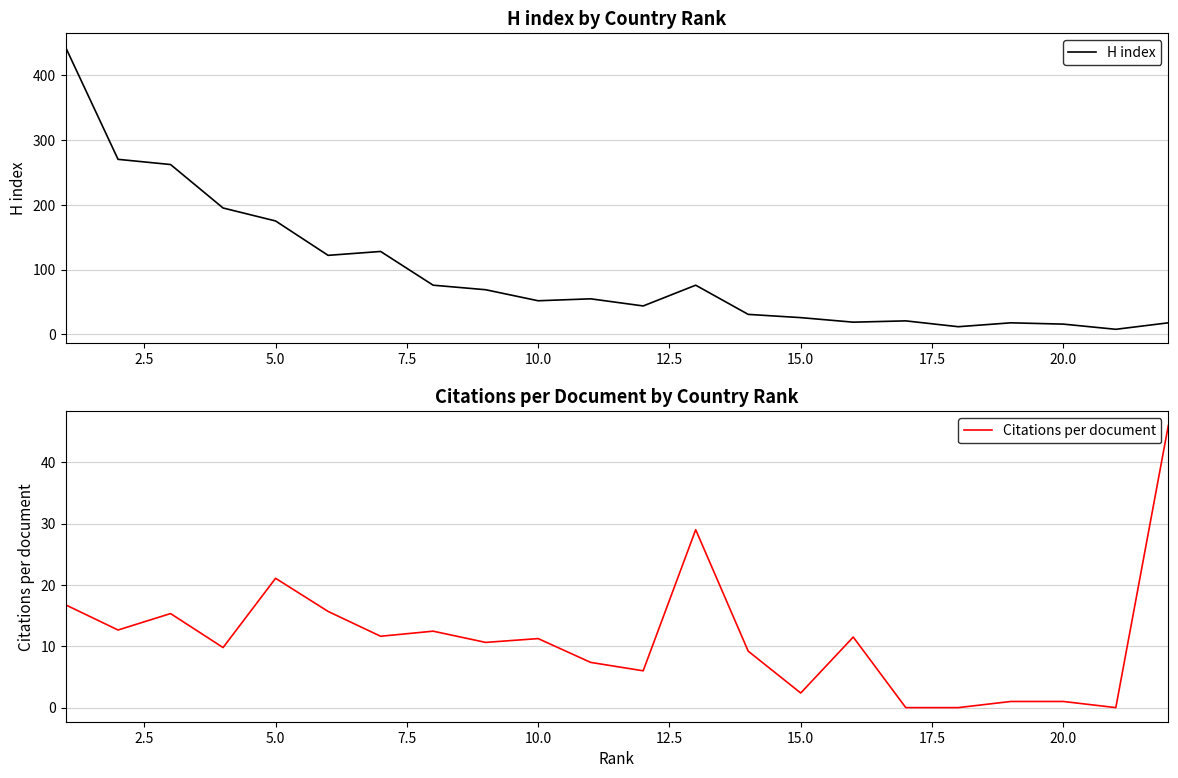

At how many categories does at least one series exceed 232?

3